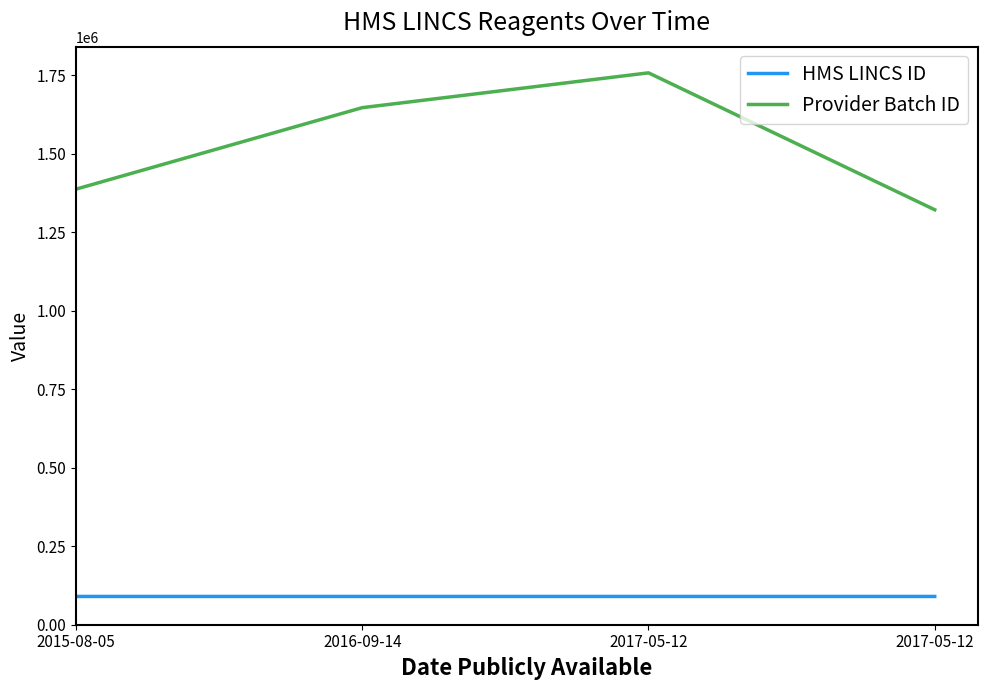

How many categories are shown in the chart?

4